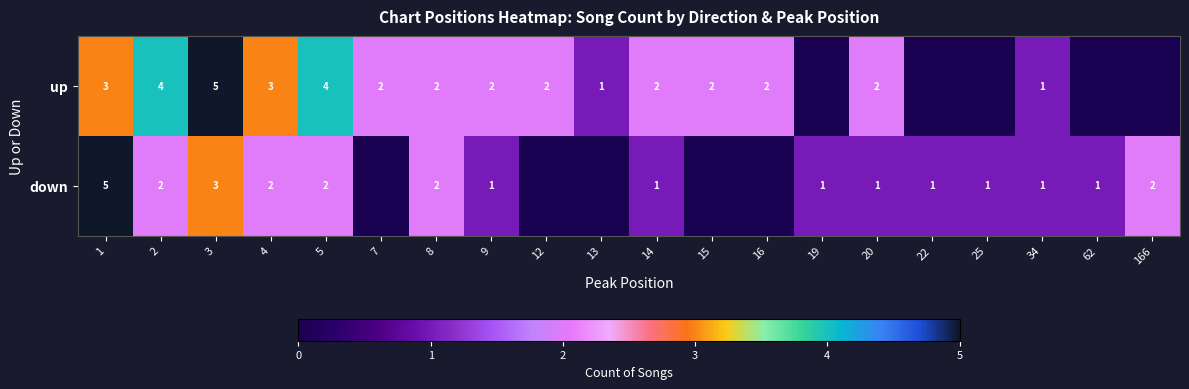

Between 1 and 20, which series saw the biggest shift?

down